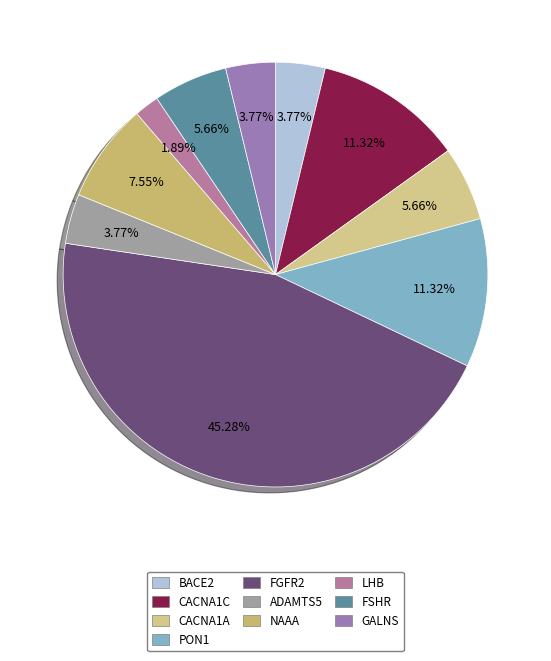

Do FGFR2 and PON1 together represent more than half of the pie?

Yes